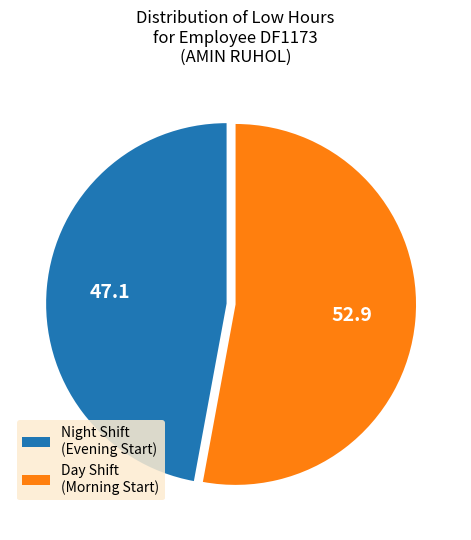

Which category has the smallest portion of the pie?

Night Shift (Evening Start)